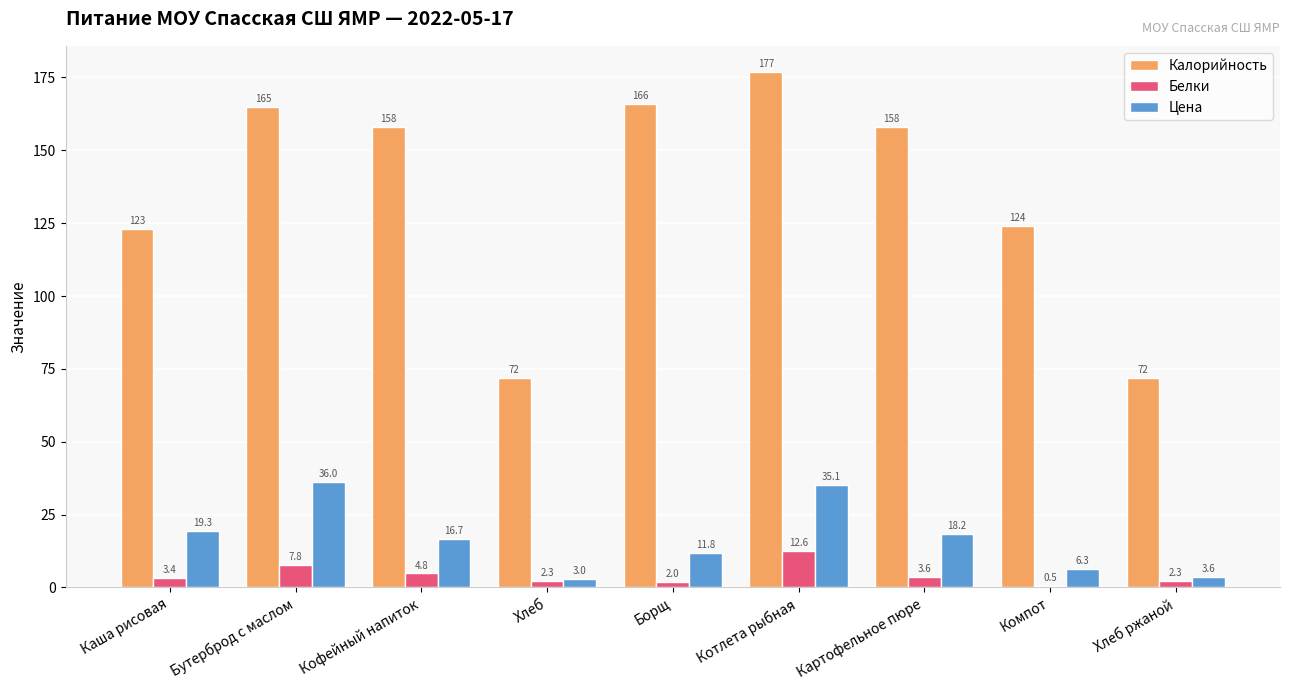

What is the sum of all Цена values?

150.0